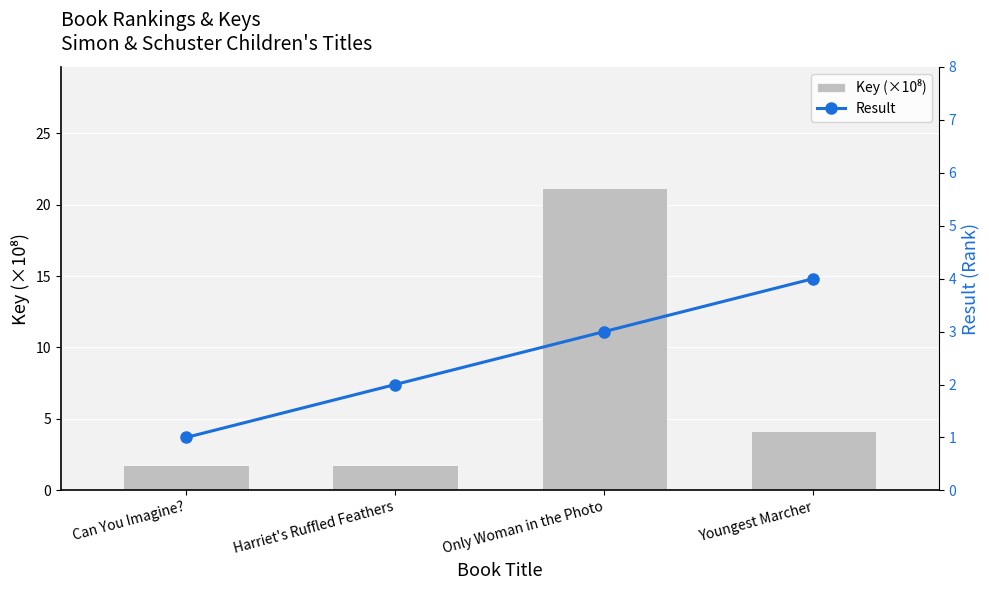

How many values in the Key (×10⁸) series are below 4?

2